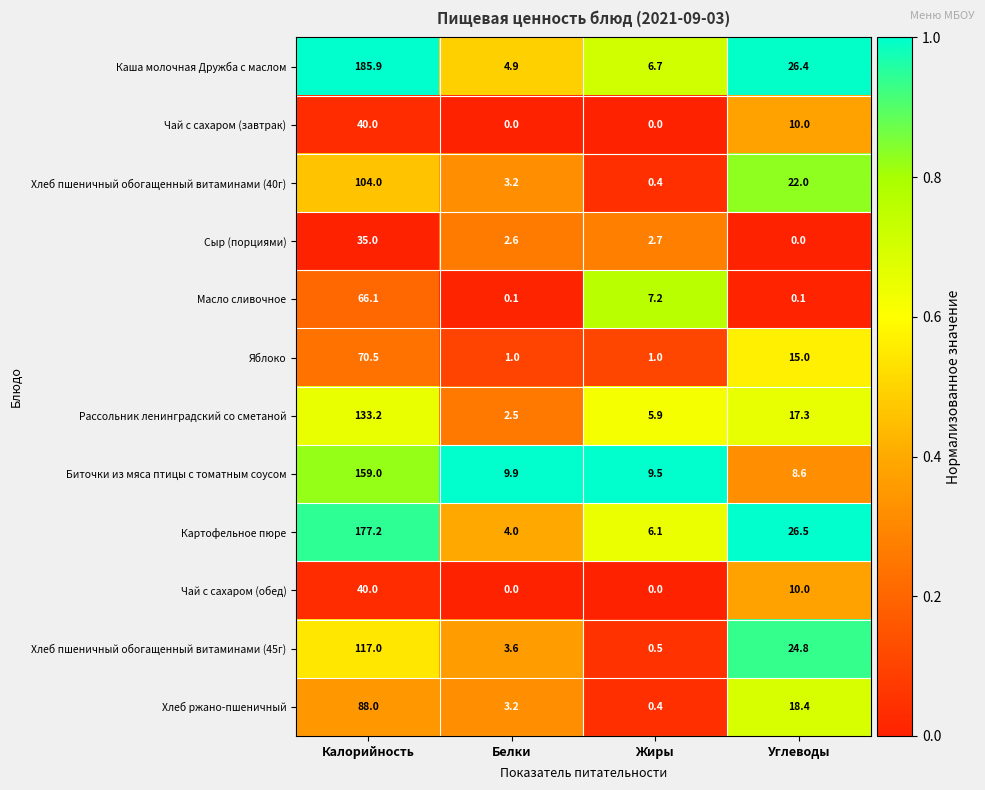

True or false: Масло сливочное has a value of 16.1 at Калорийность.

False